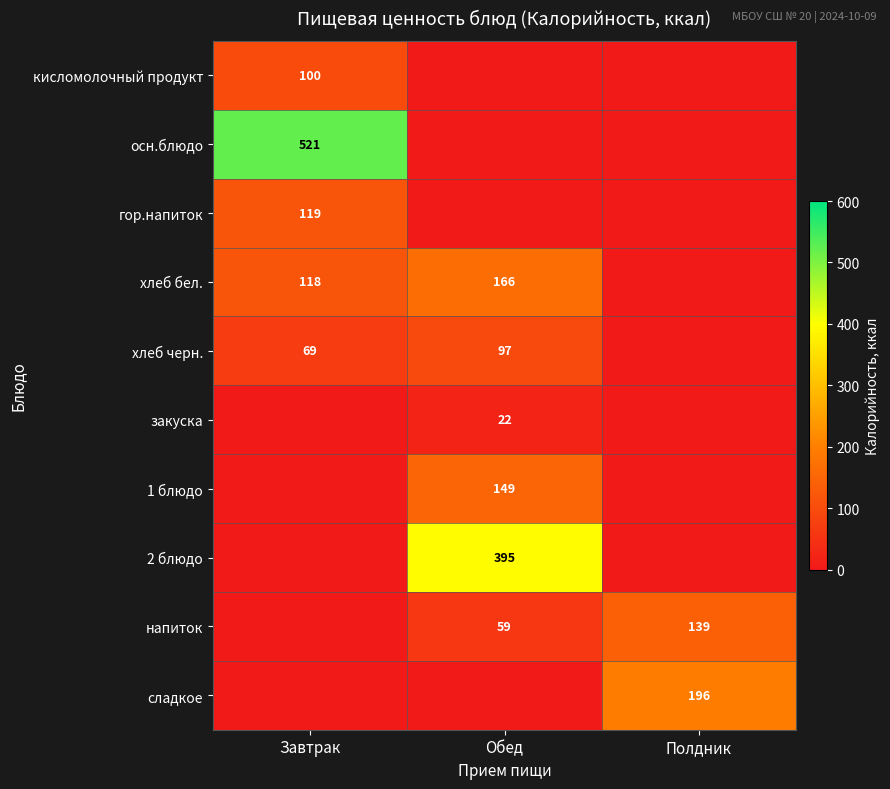

Is the value of хлеб бел. at Обед greater than the value of кисломолочный продукт at Завтрак?

Yes